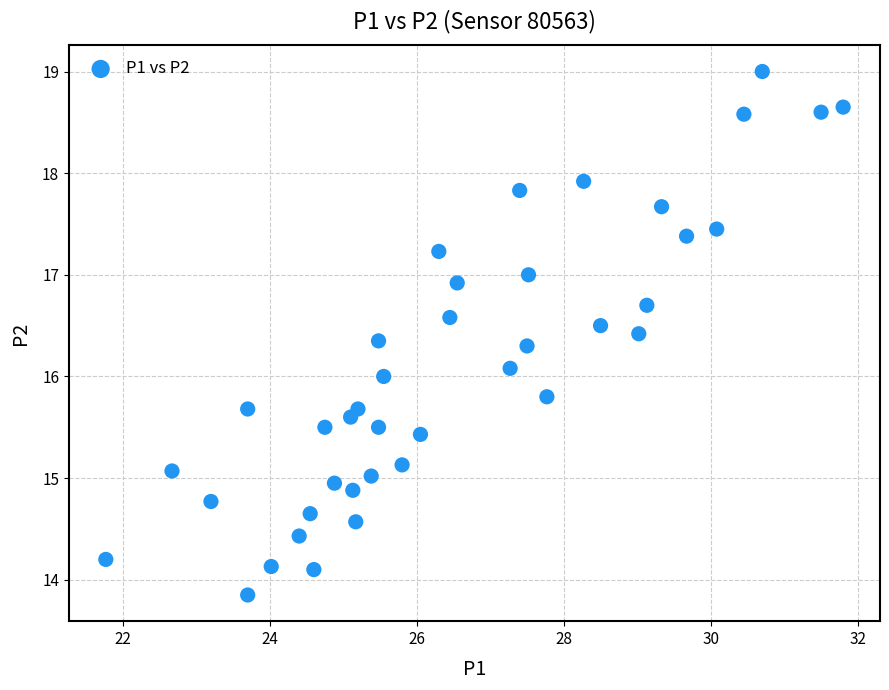

How many data points are displayed?

40